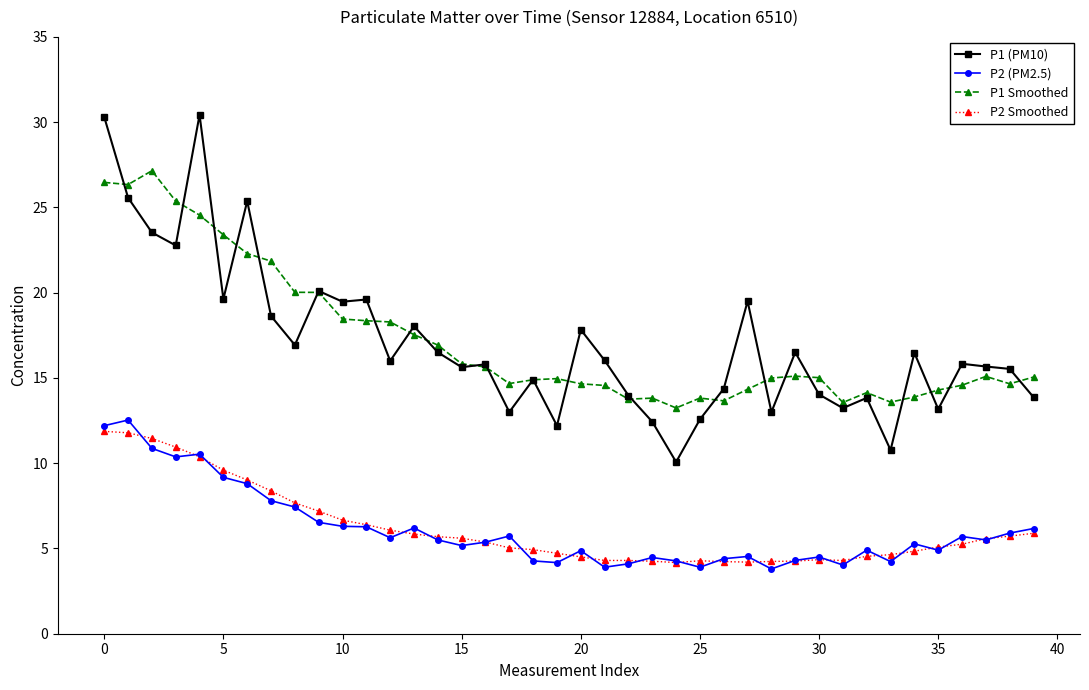

What is the maximum value for P2 (PM2.5)?

12.5